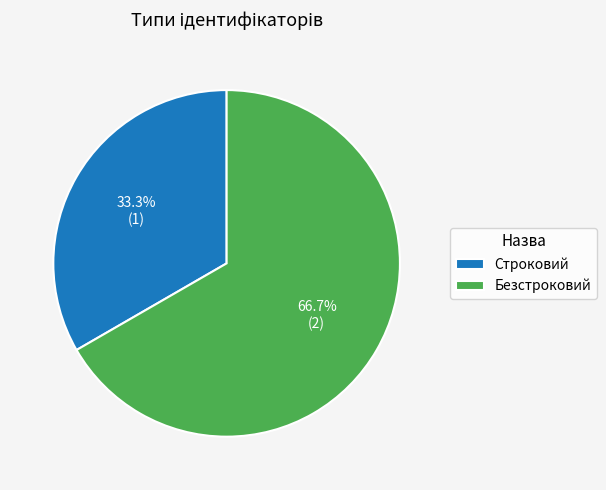

Do Строковий and Безстроковий together represent more than half of the pie?

Yes